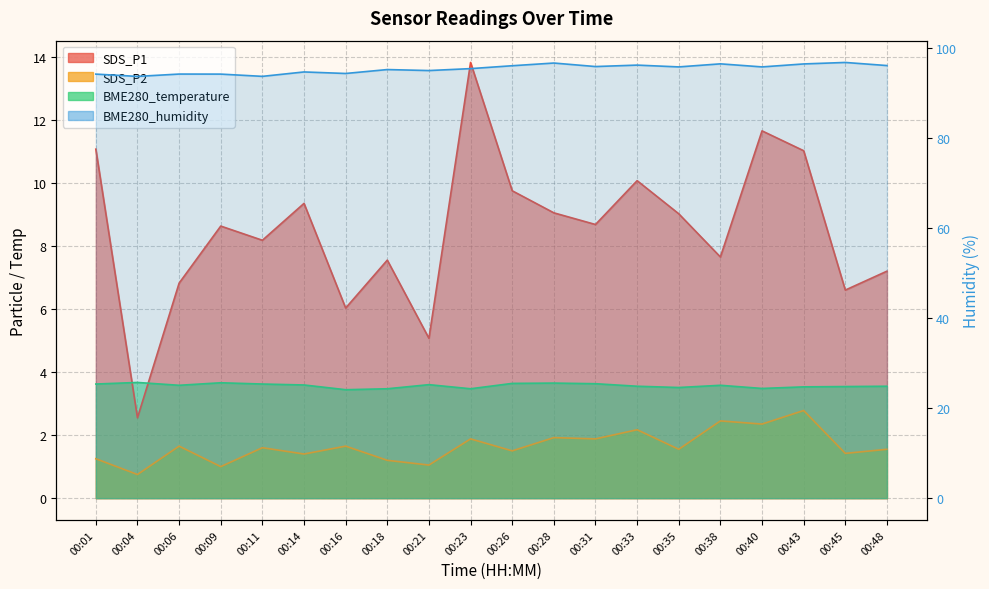

At which label does BME280_temperature reach its minimum?

00:16